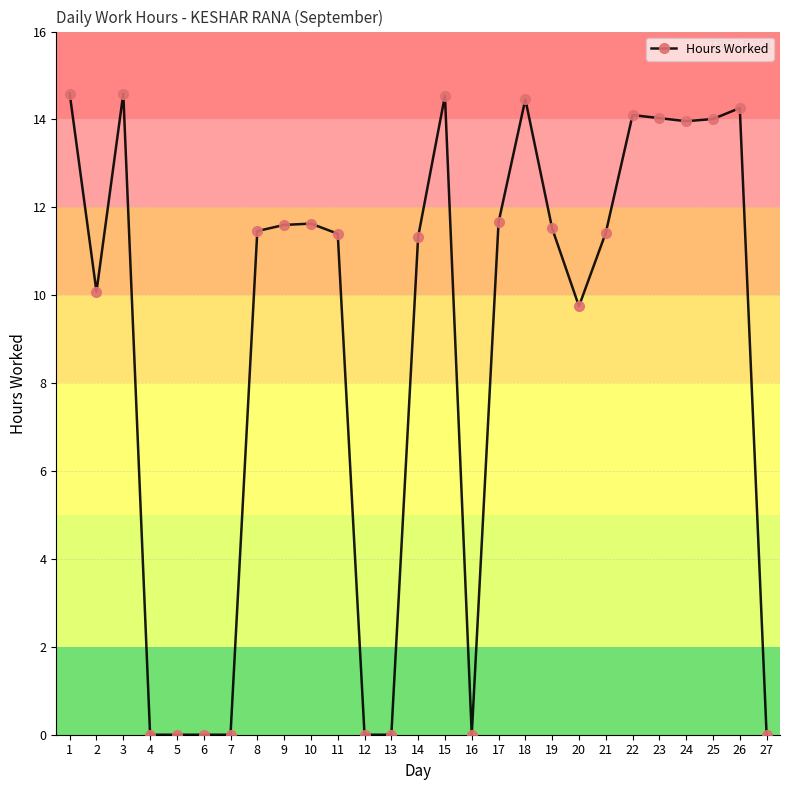

What is the change in value from 10 to 23?

+2.4